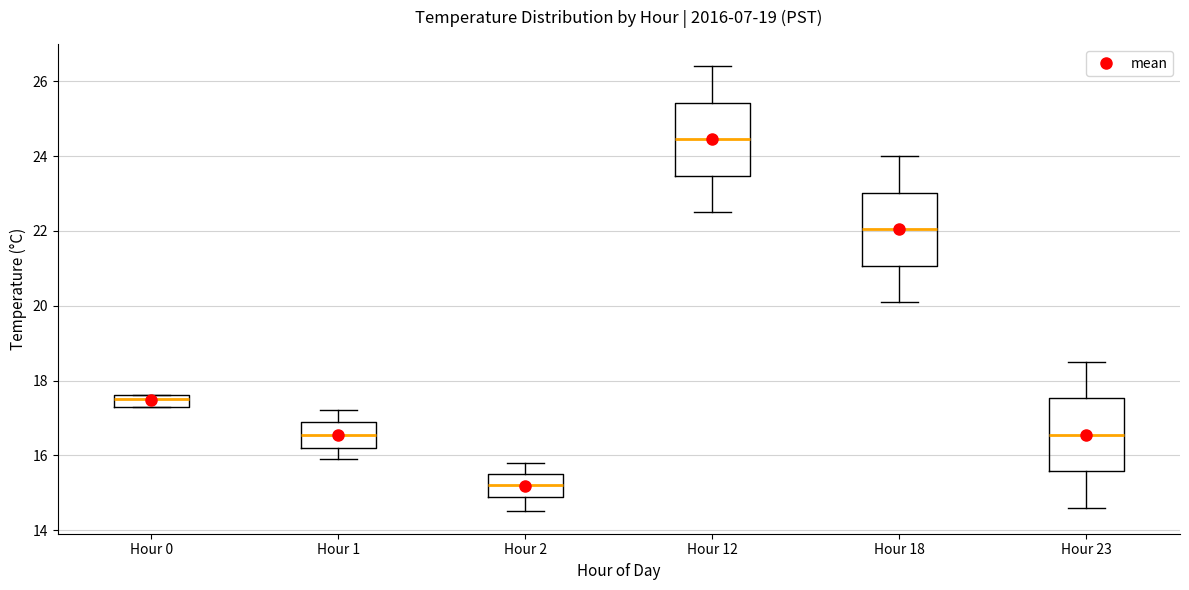

Which box has the lowest median line?

Hour 2